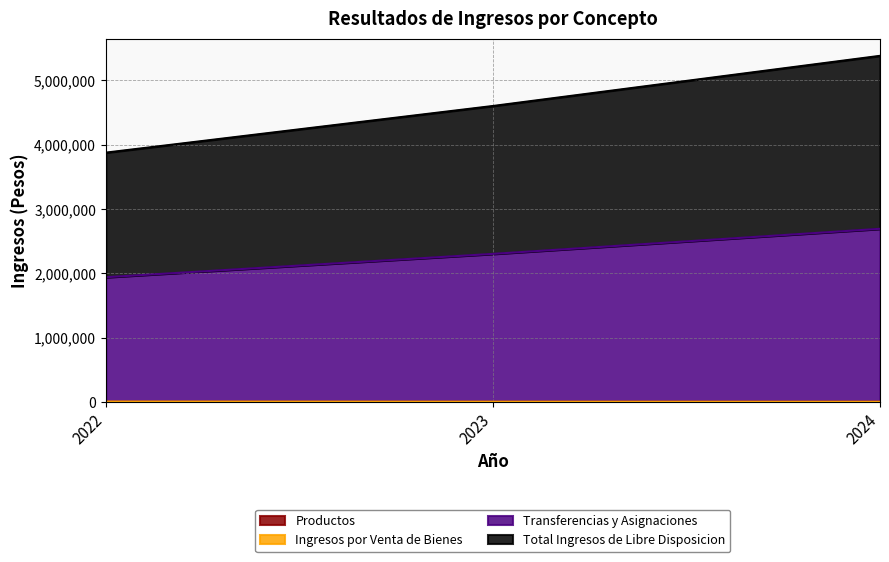

What is the value of the Productos point at the 3rd from the left?

176.5